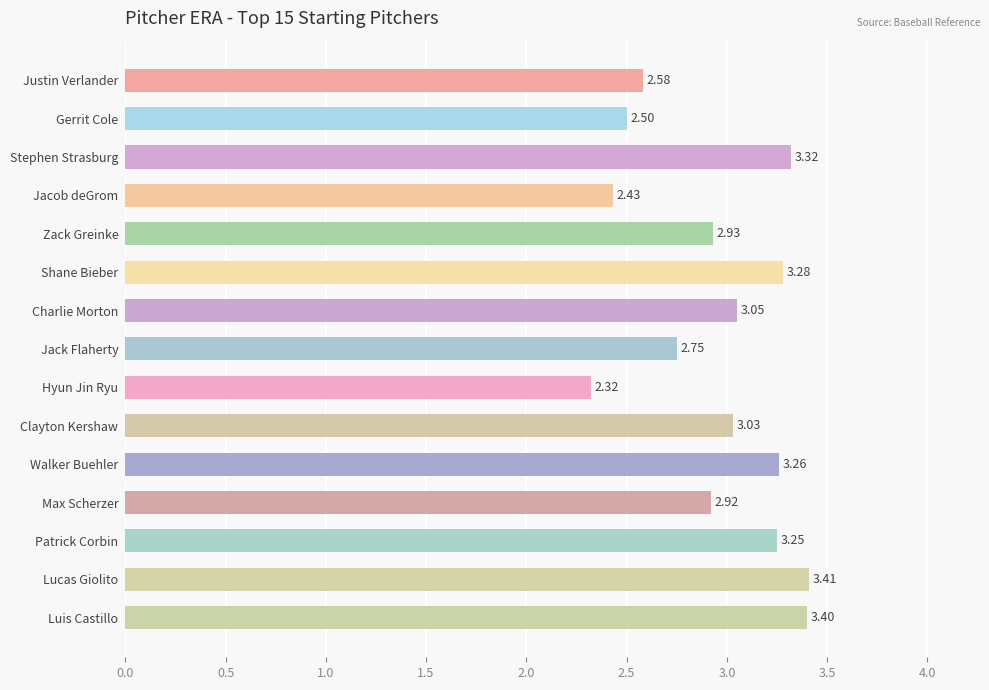

What is the sum of the values at Jack Flaherty and Charlie Morton?

5.8